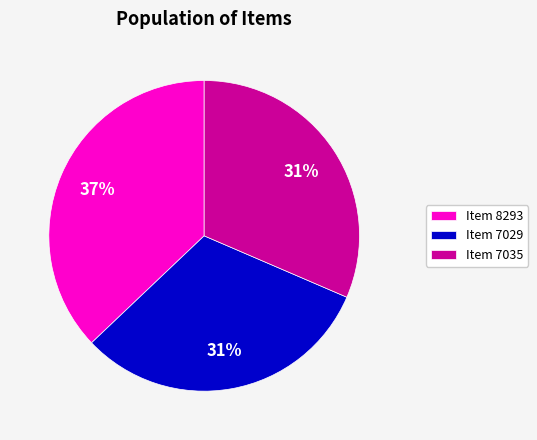

Do Item 7035 and Item 7029 together represent more than half of the pie?

Yes